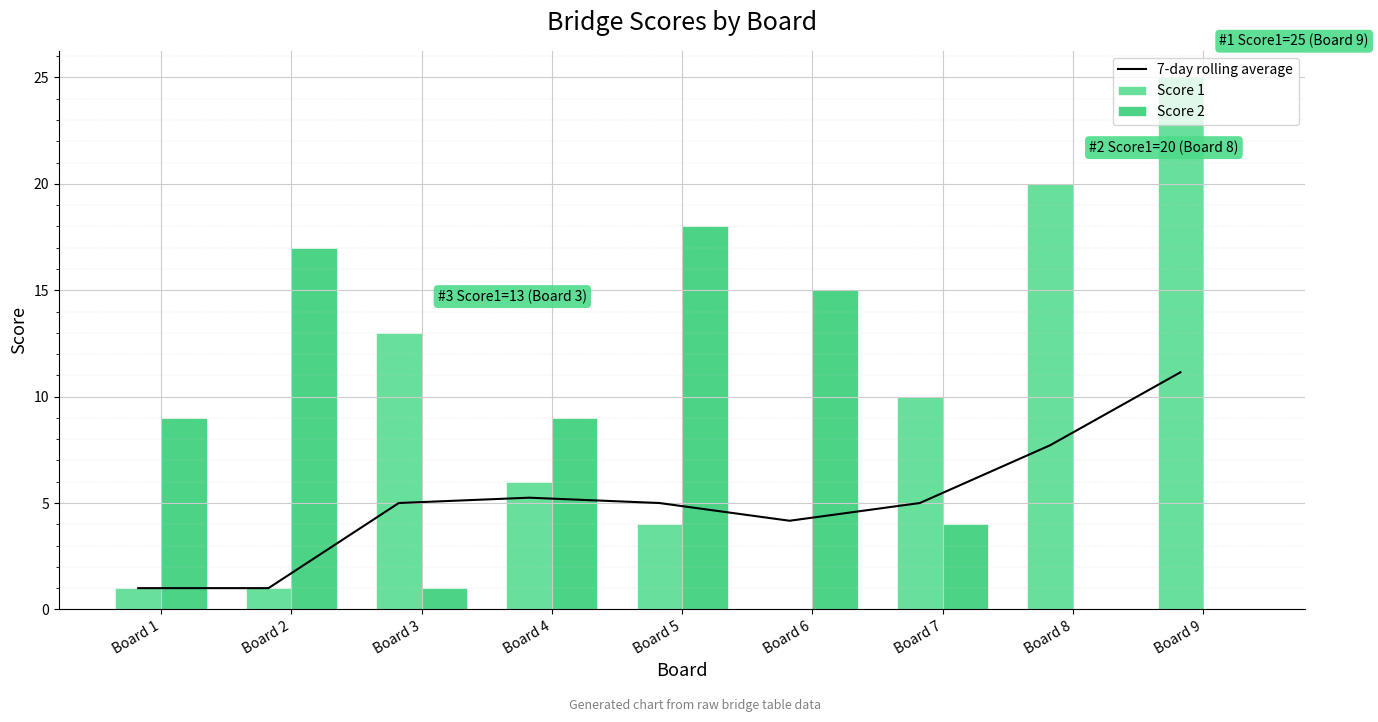

Where does the Score 2 series first go above 9?

Board 2